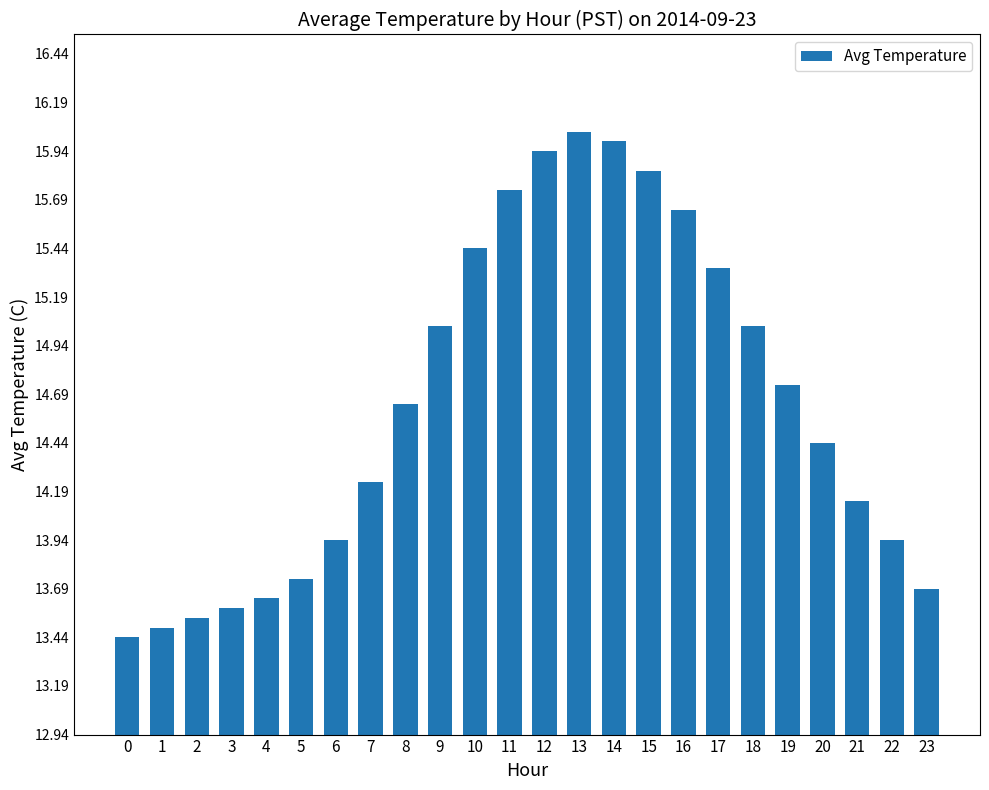

Between 3 and 16, which is larger?

16